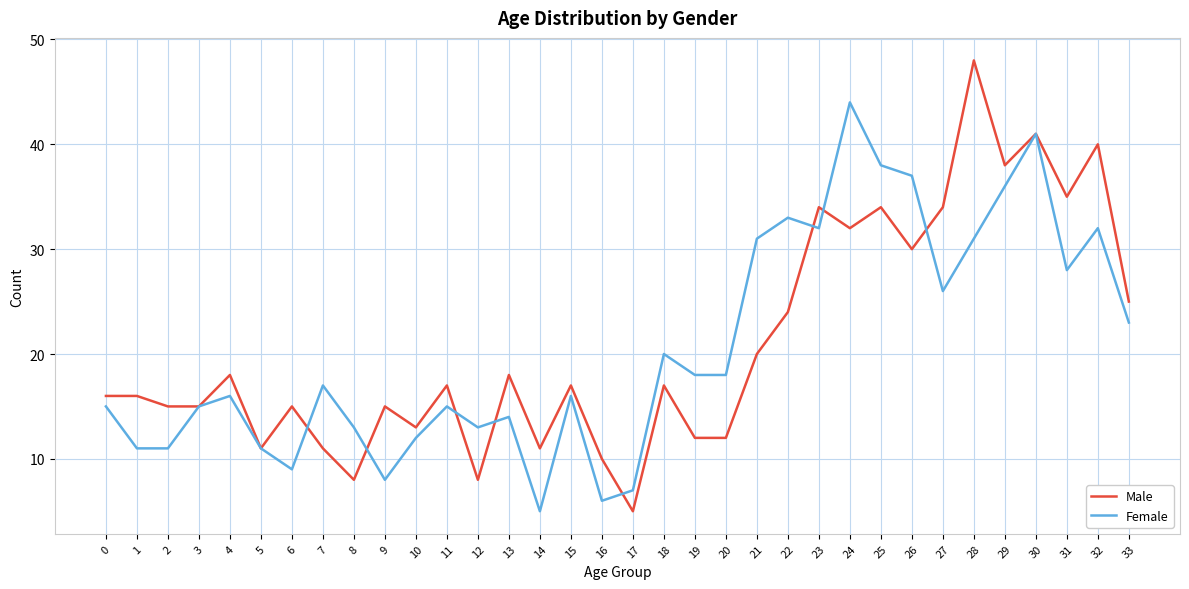

How many lines are shown in the chart?

2